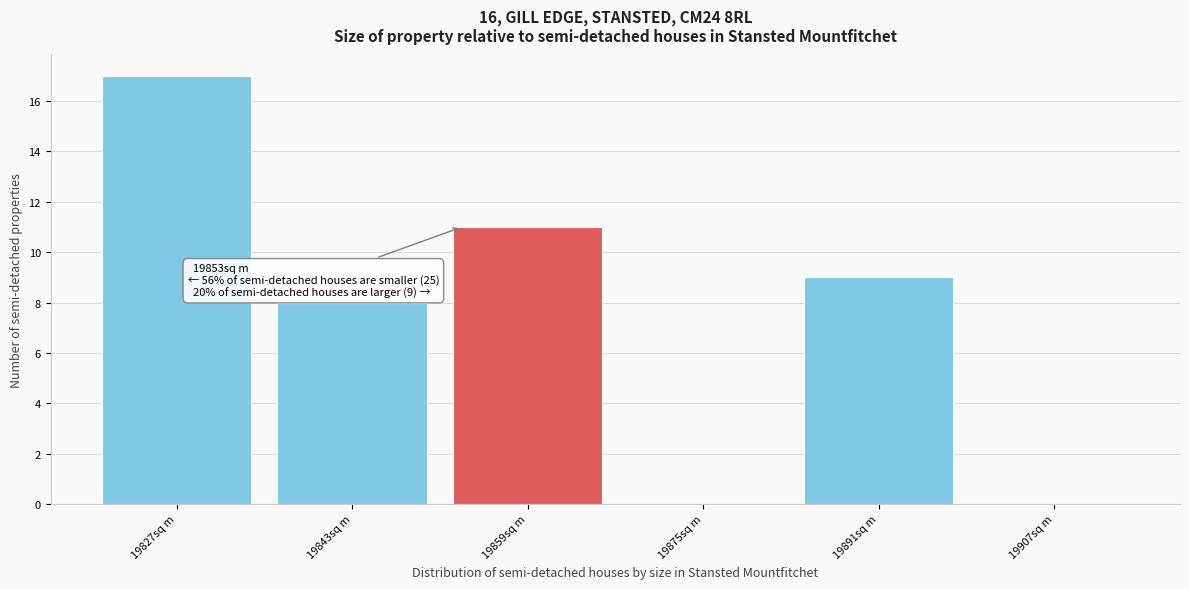

Over which range of the x-axis is the bar tallest?

19819 to 19835